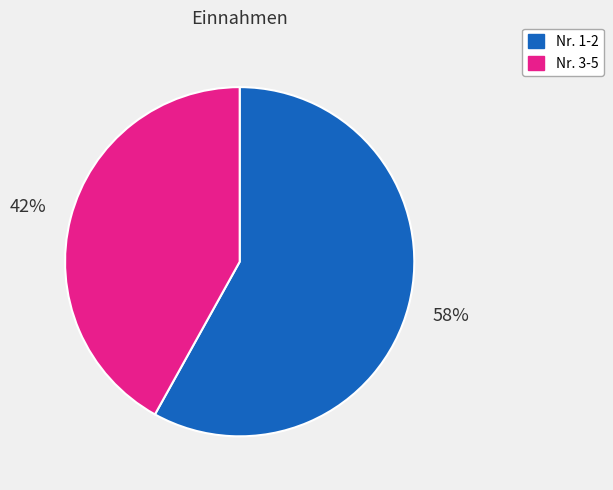

To the nearest percent, what is the difference between the largest and smallest slice percentages?

16%